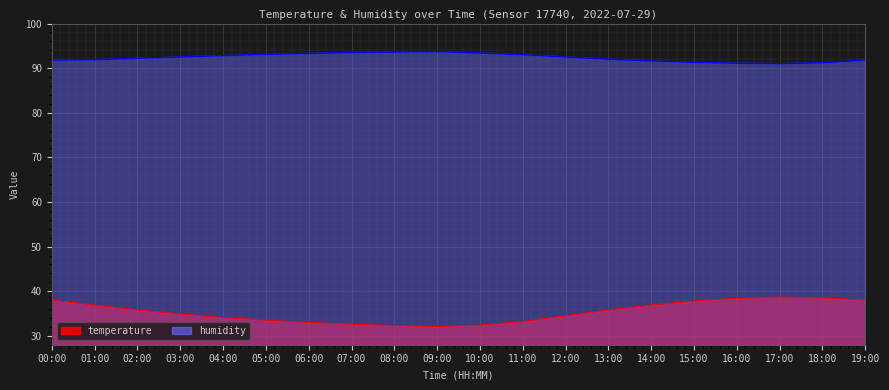

What is the difference between the humidity values at 04:00 and 06:00?

0.5